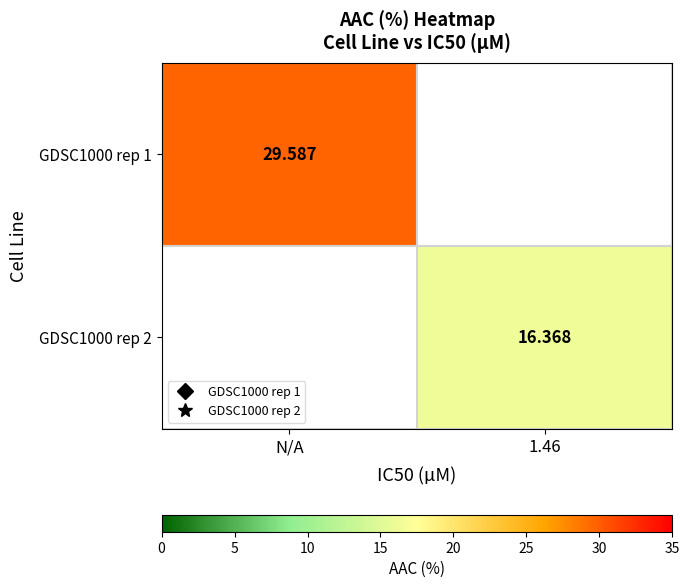

Rank the series at N/A from lowest to highest value.

GDSC1000 rep 1, GDSC1000 rep 2